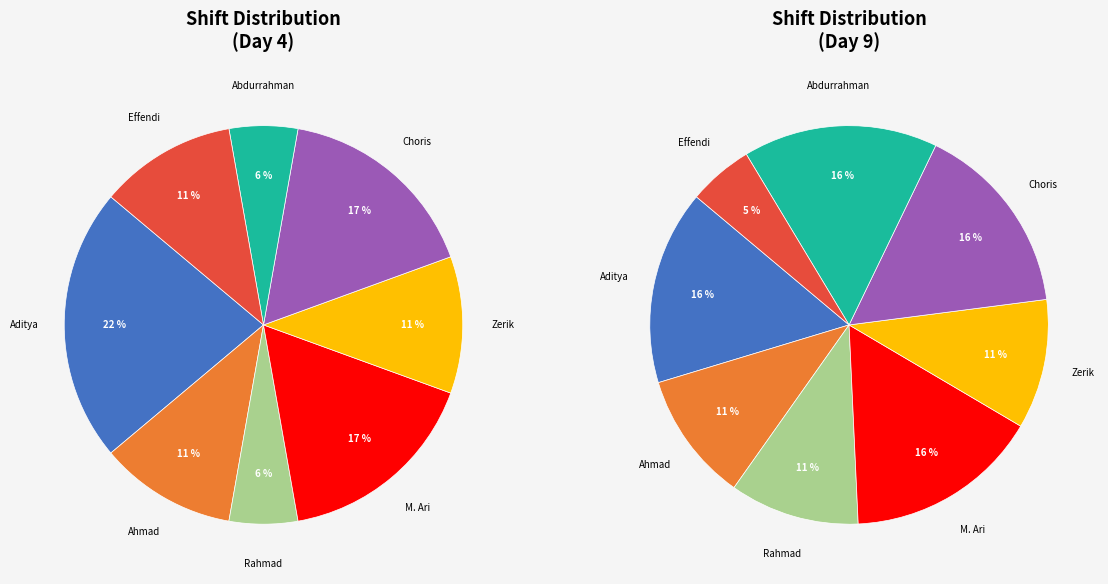

To the nearest percent, what percentage of the pie is MOHAMMAD ARI SOLFANI?

17%